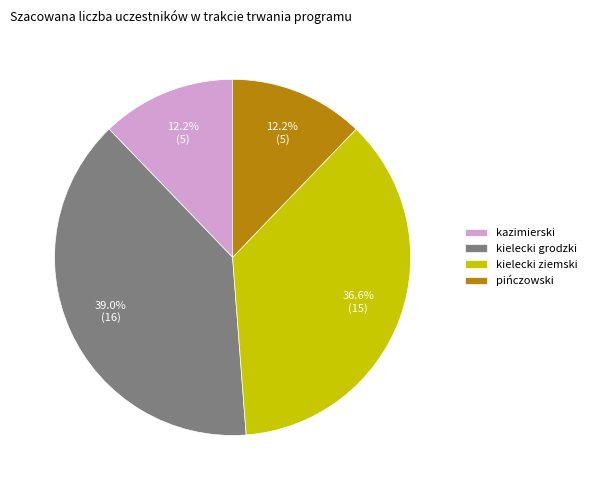

What is the total percentage of kielecki grodzki and pińczowski?

51.2%